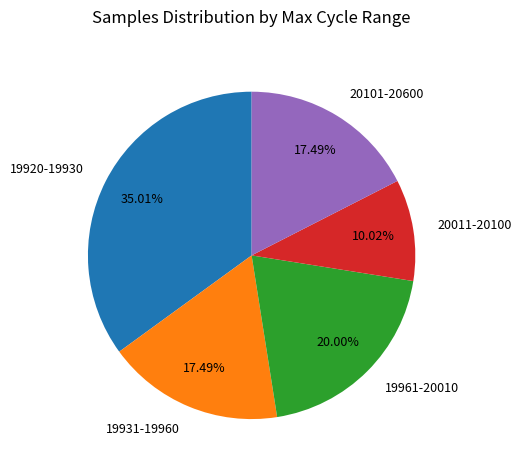

Does any single category account for the majority?

No